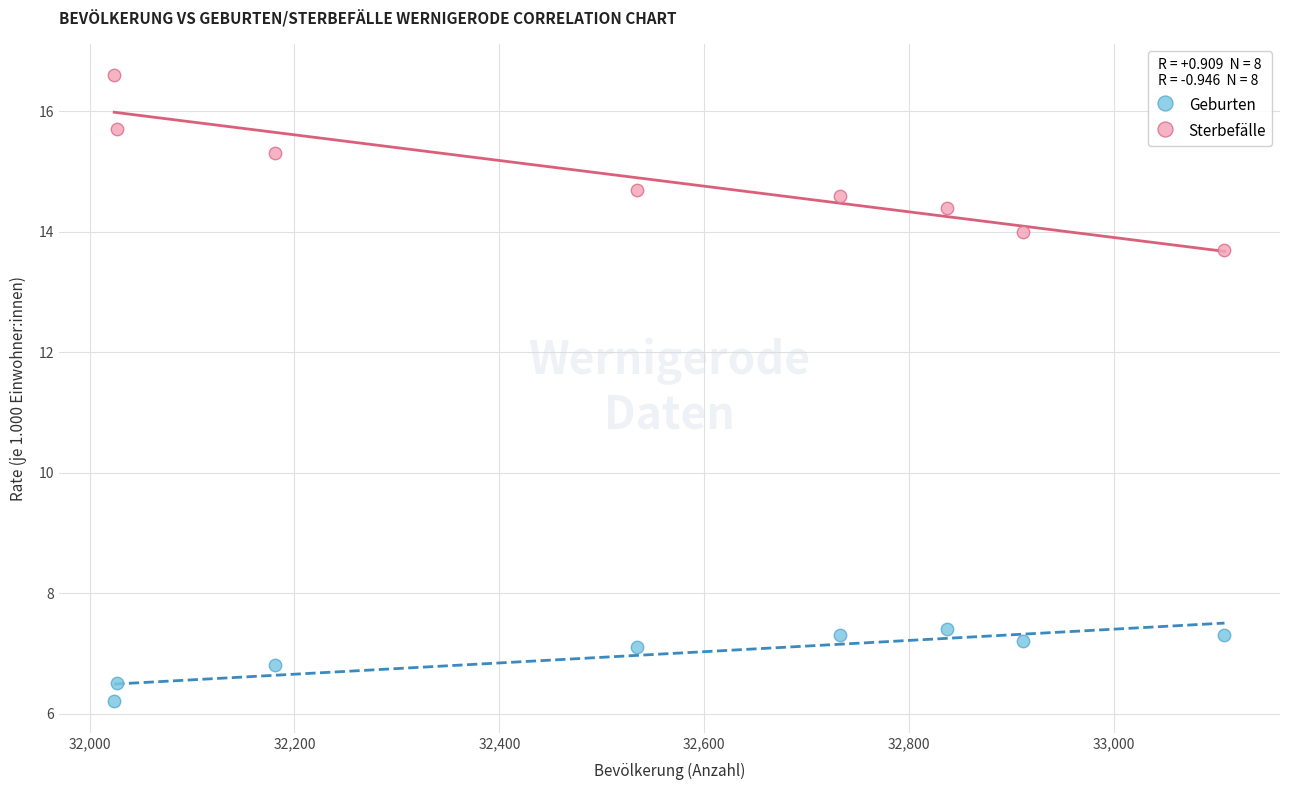

Across all data points, what is the range of X values (max minus min)?

1084.0